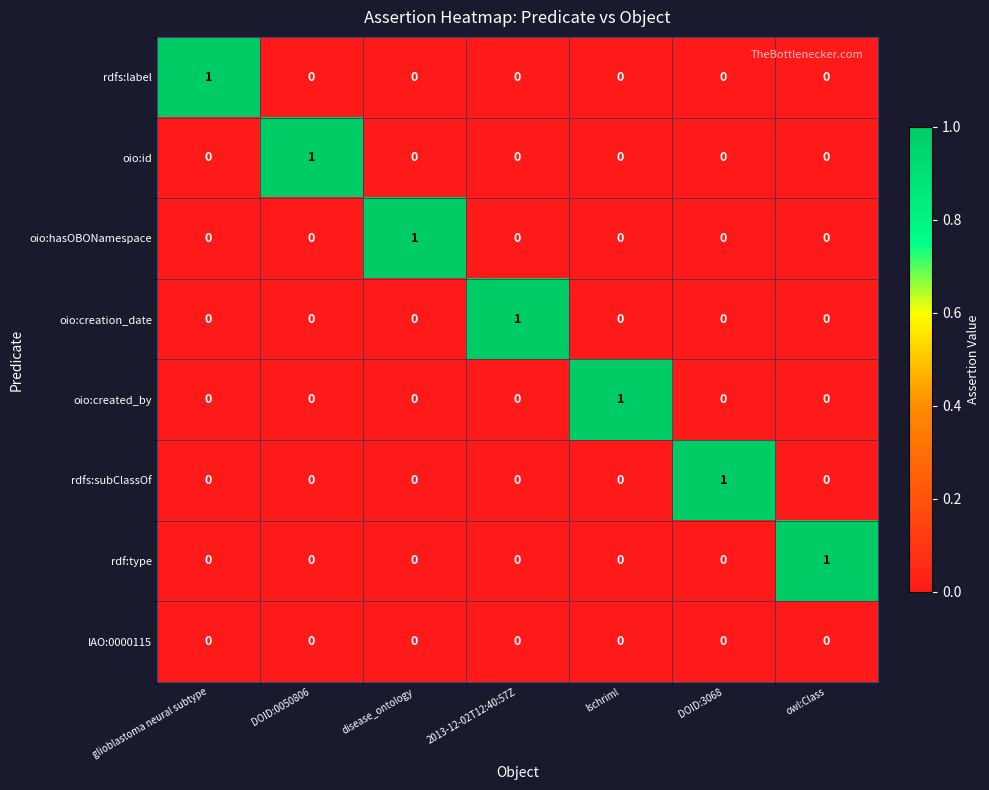

At how many categories does at least one series exceed 0?

7